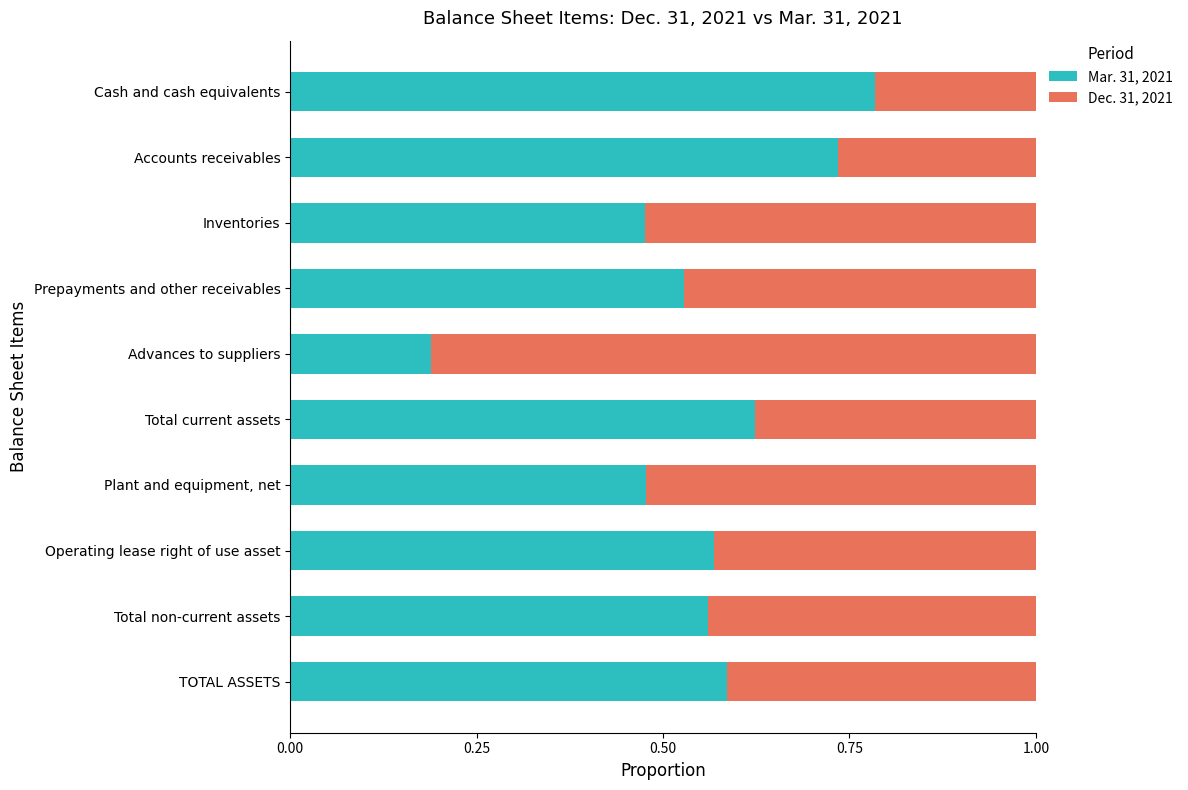

What is the total value across all series at Inventories?

1.0